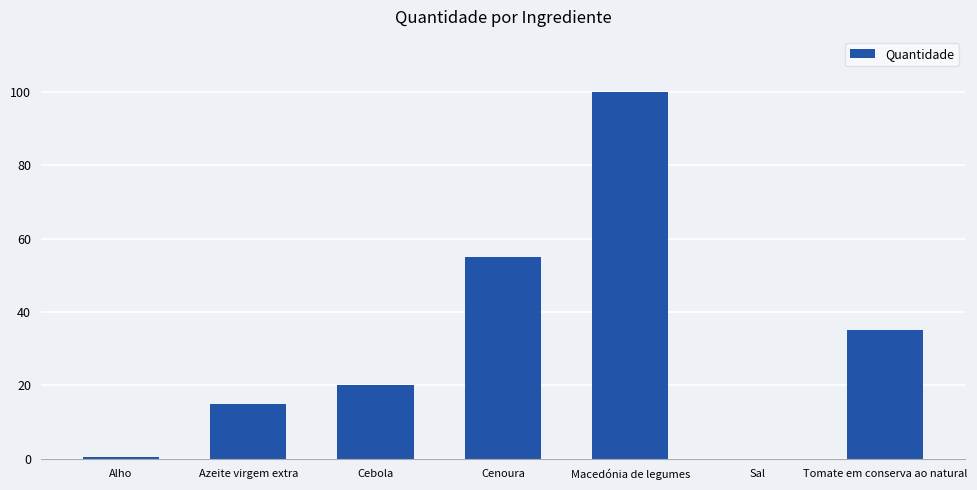

Where is the data nearest to the value 50?

Cenoura